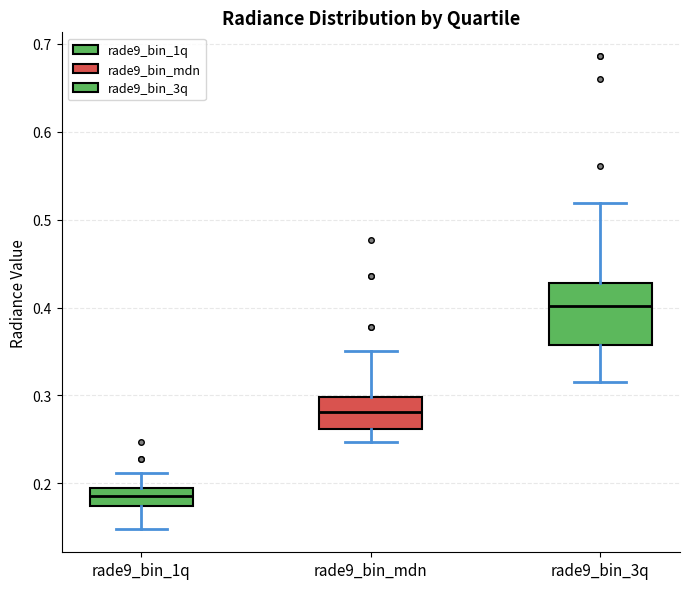

Reading left to right, read every box against the y-axis: the position of its median line, the range the box covers, and the ends of its whiskers. The values are not printed on the chart, so give them approximately, as read against the axis.

rade9_bin_1q: median 0.19 (inside the box), box 0.17 to 0.19, whiskers 0.15 to 0.21
rade9_bin_mdn: median 0.28, box 0.26 to 0.30, whiskers 0.25 to 0.35
rade9_bin_3q: median 0.40, box 0.36 to 0.43, whiskers 0.32 to 0.52